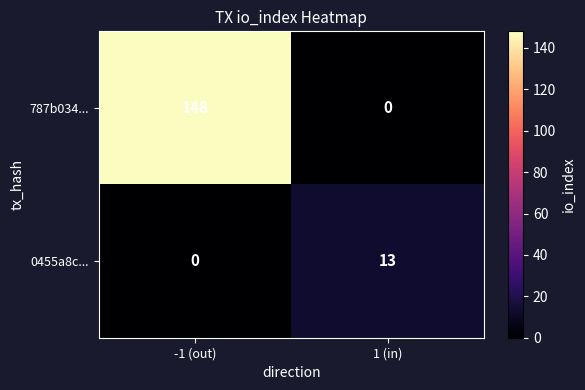

The value of 0455a8c... at -1 (out) is 0. True or false?

True